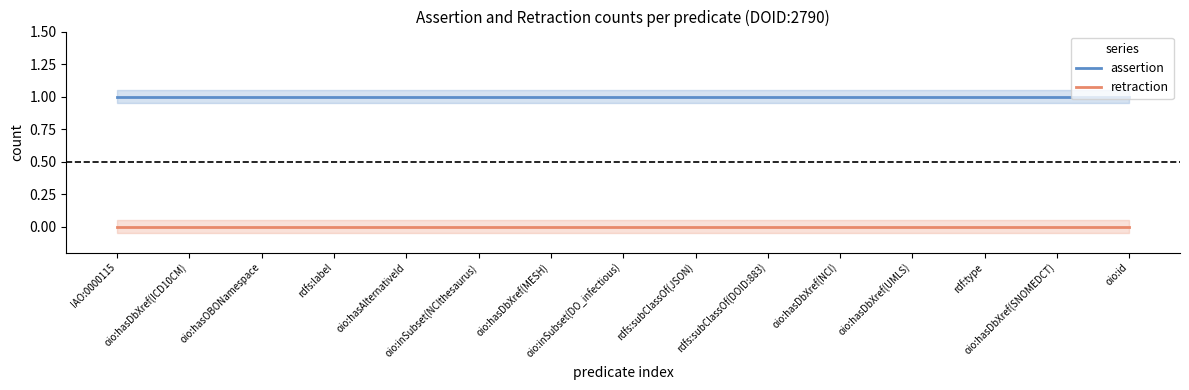

True or false: assertion has more than 2 interior local peaks.

False